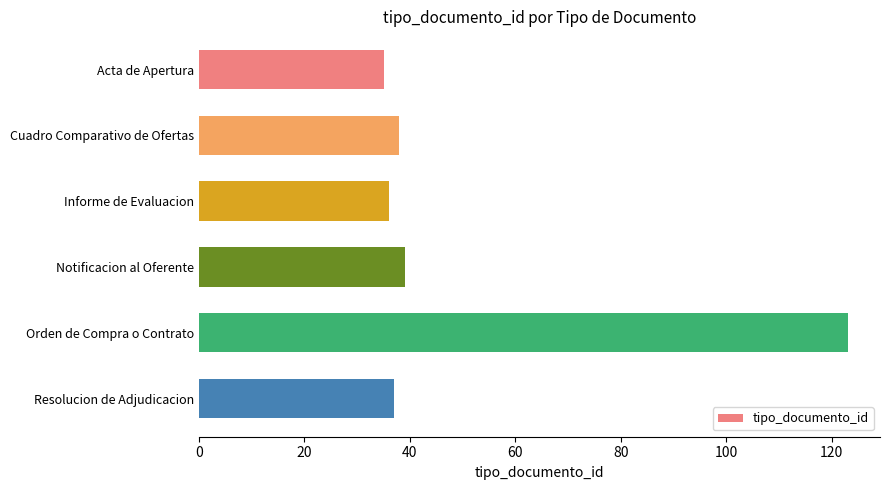

What is the label of the 1st bar from the bottom?

Resolucion de Adjudicacion